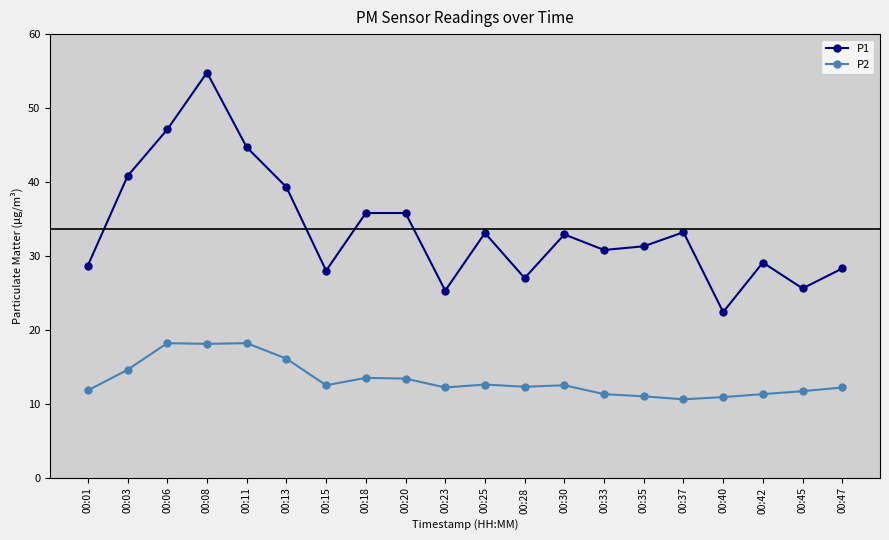

What are all the series names shown in the legend?

P1, P2